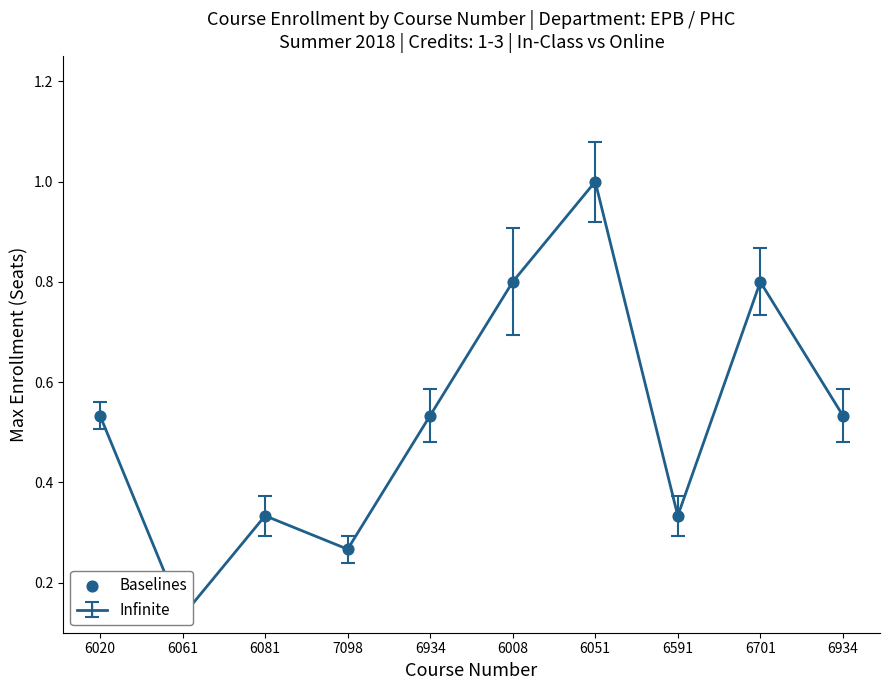

Between 6051 and 6020, which is larger?

6051